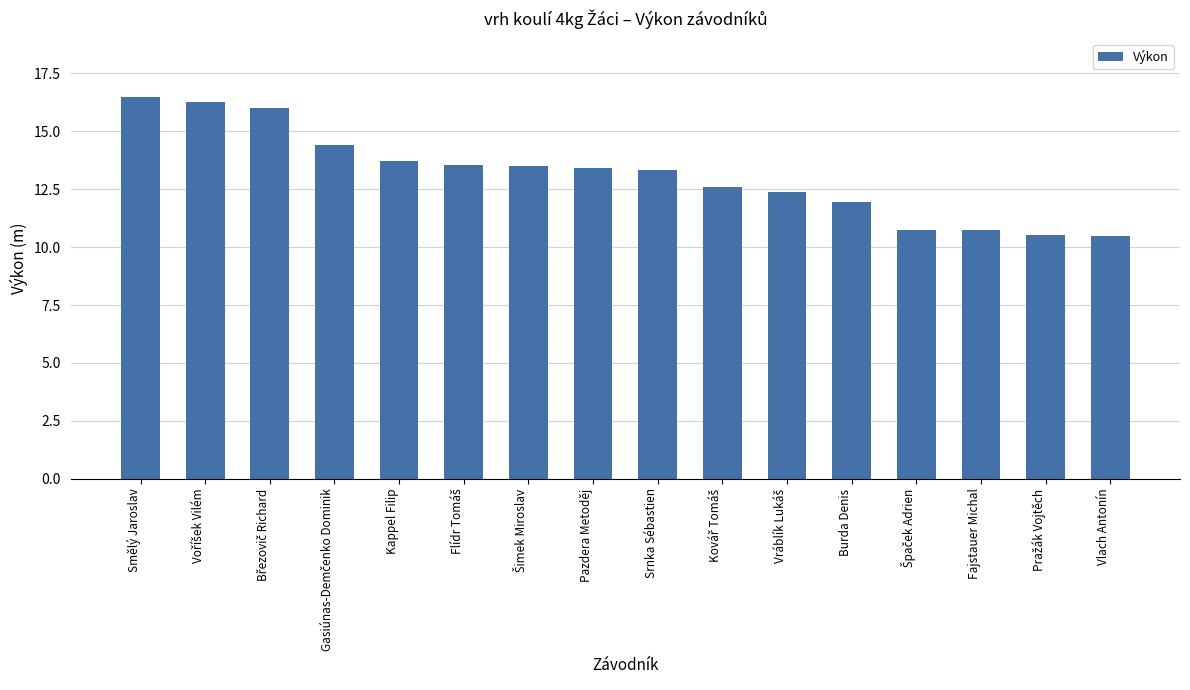

What is the value of the 1st bar from the left?

16.5